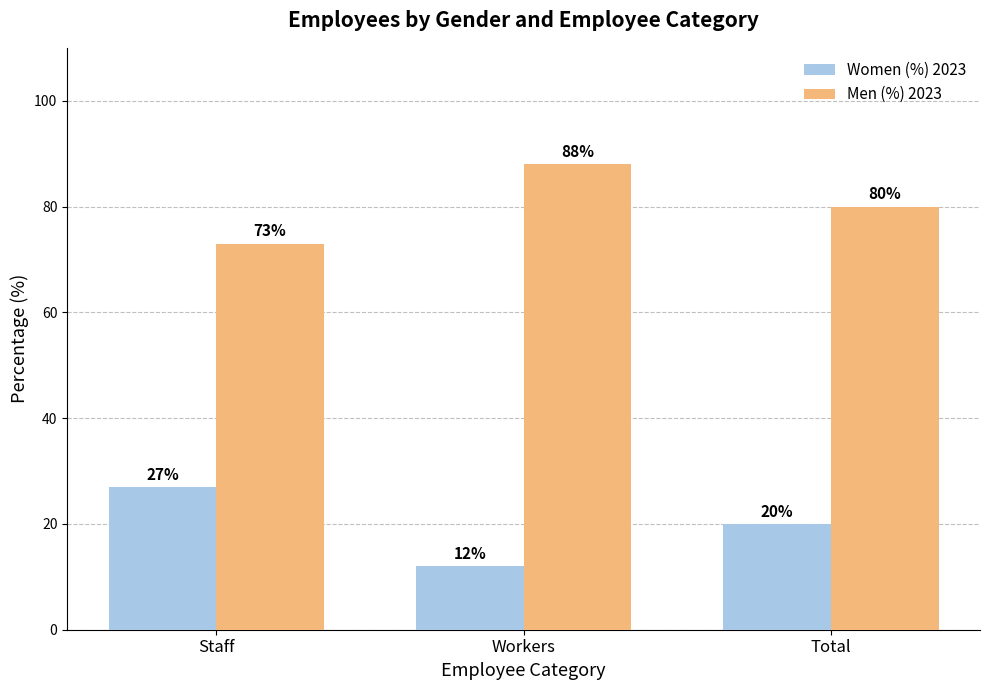

Which series has the largest total across all categories?

Men (%) 2023